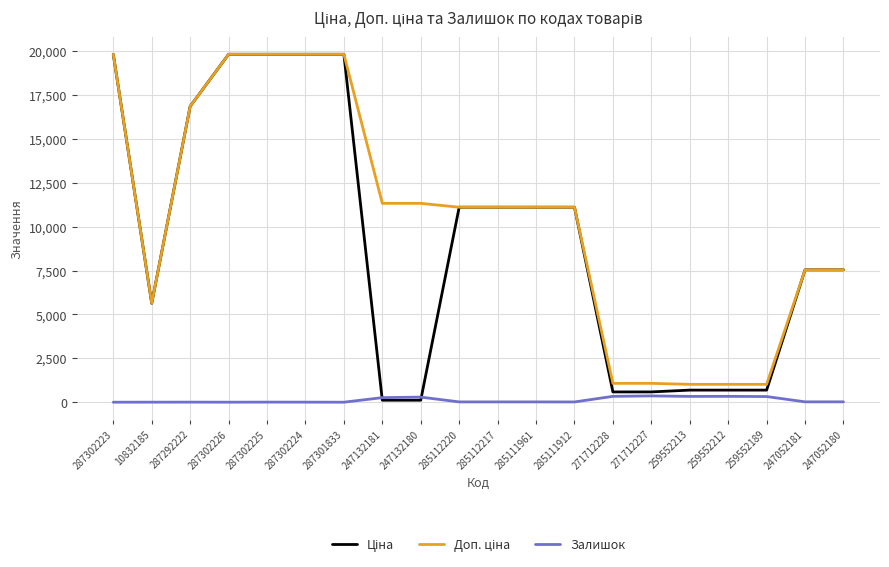

What is the greatest value displayed?

19831.1